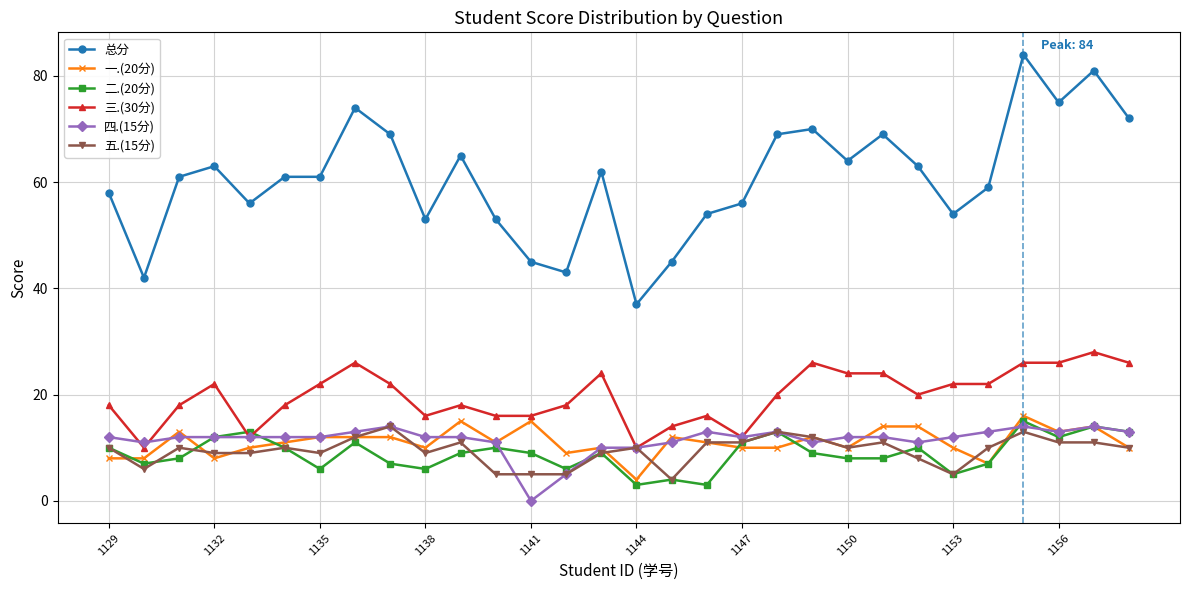

Which series has the largest total across all categories?

总分